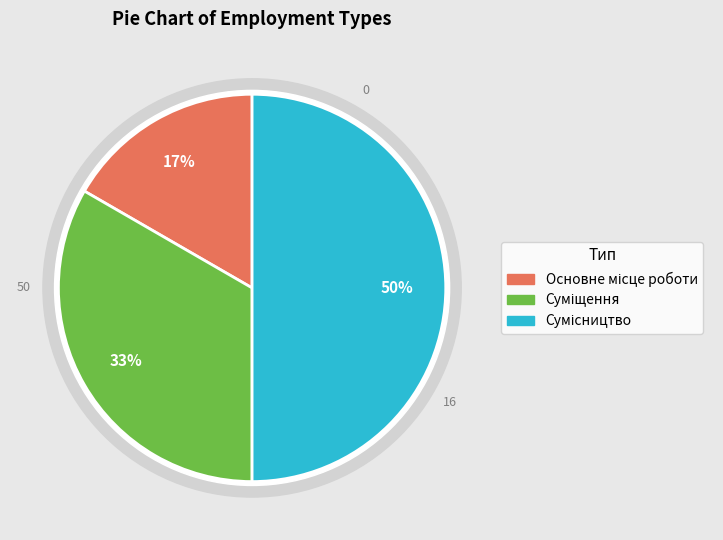

Count the number of slices in the pie.

3